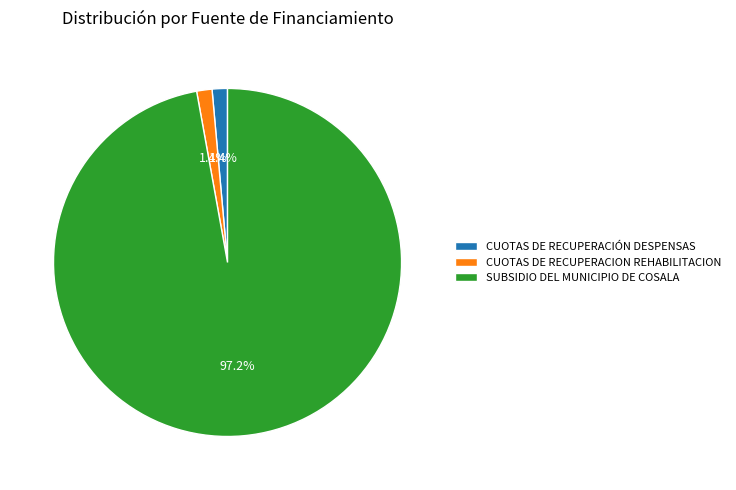

Count the number of slices in the pie.

3